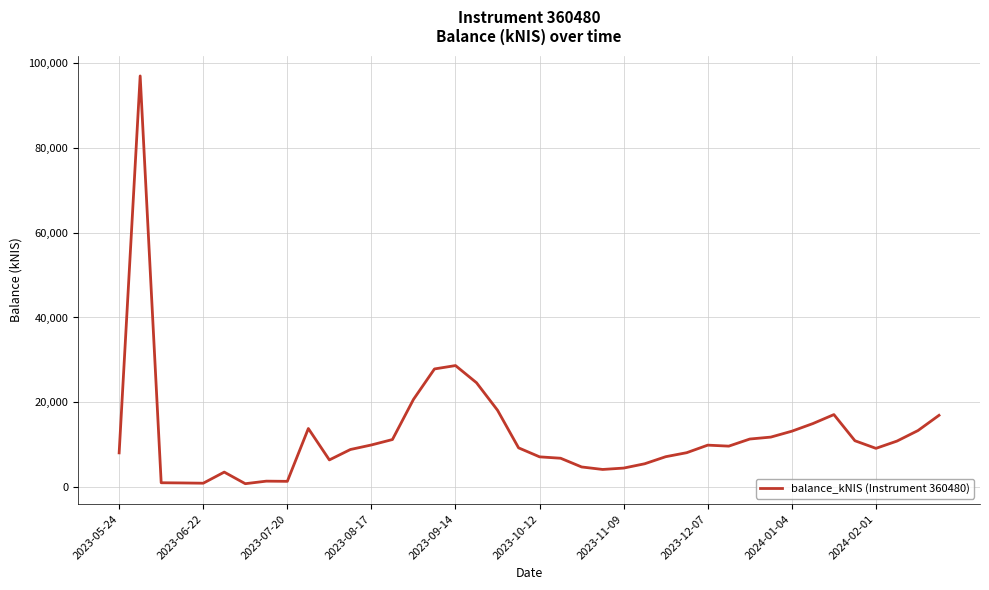

What is the greatest value displayed?

96974.2